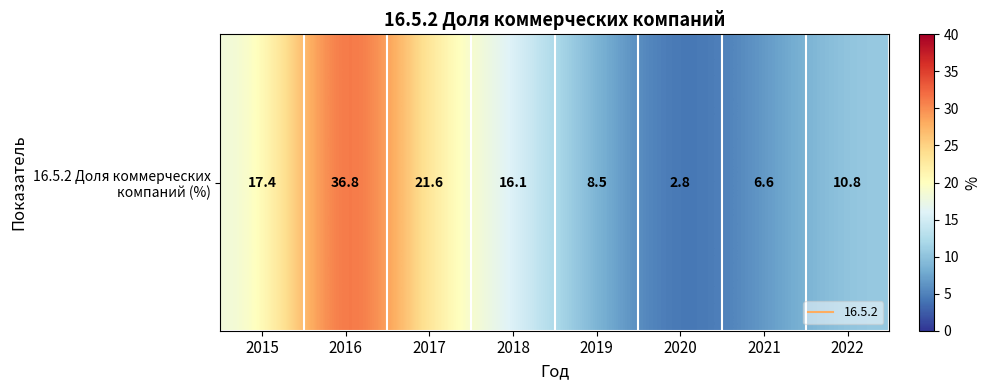

What is the change in value from 2019 to 2022?

+2.3